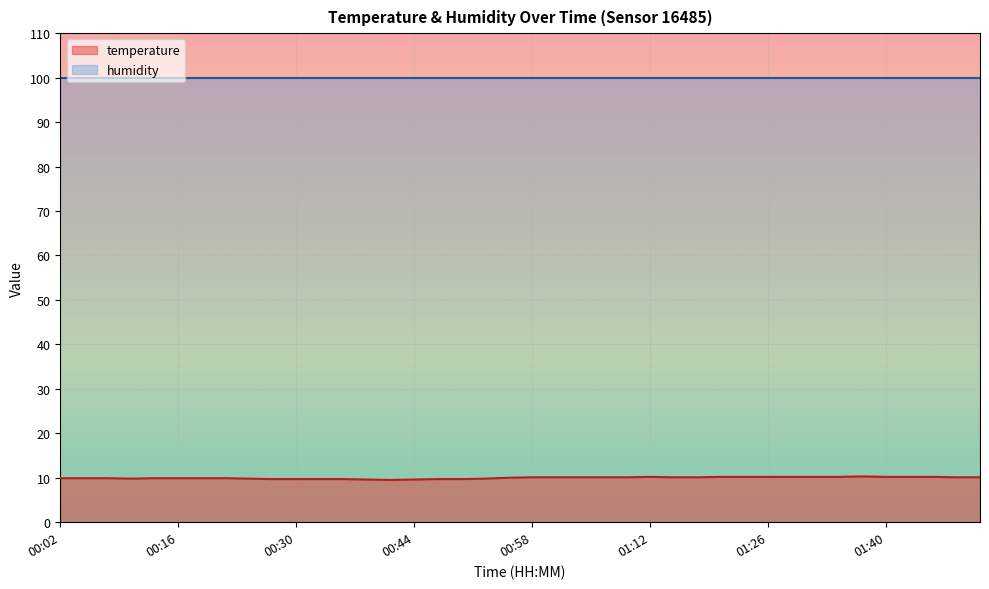

Between 01:31 and 01:20, which is larger?

01:31